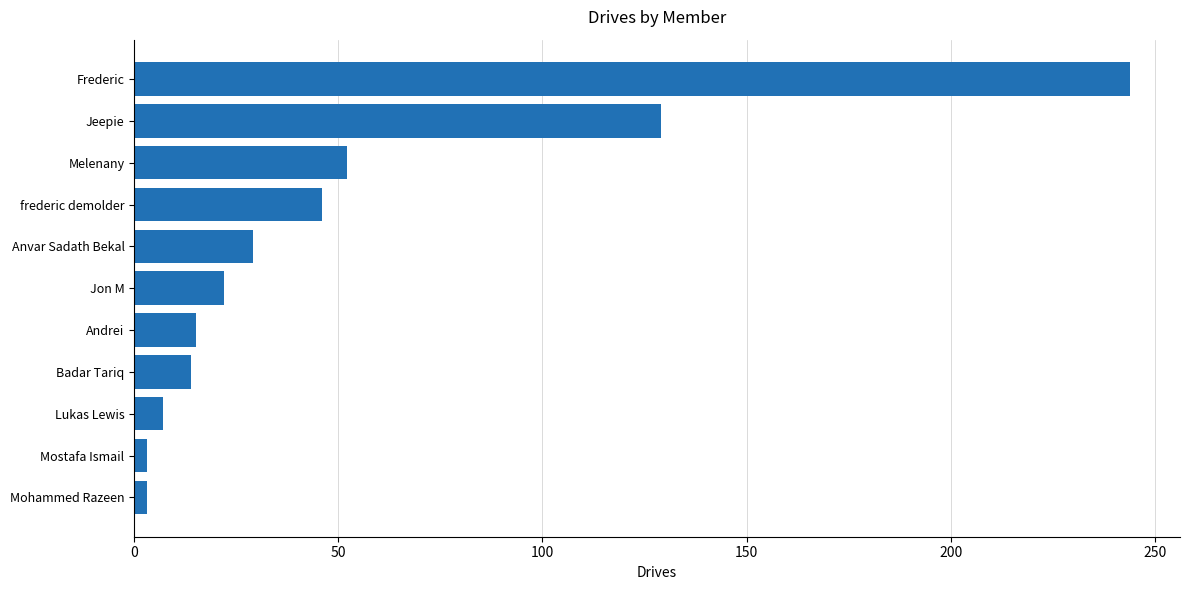

What is the minimum value shown in the chart?

3